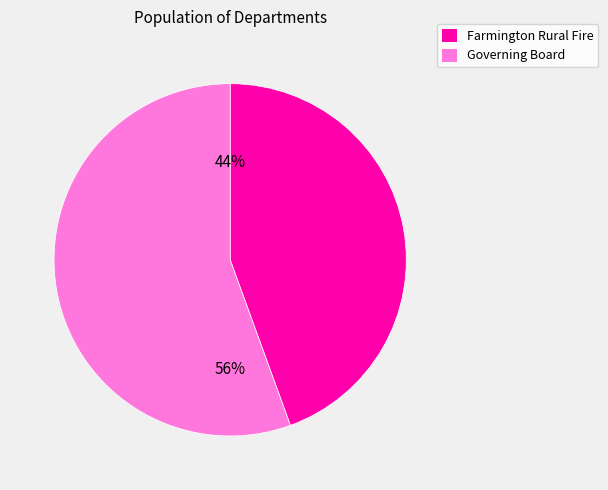

What is the majority slice?

Governing Board